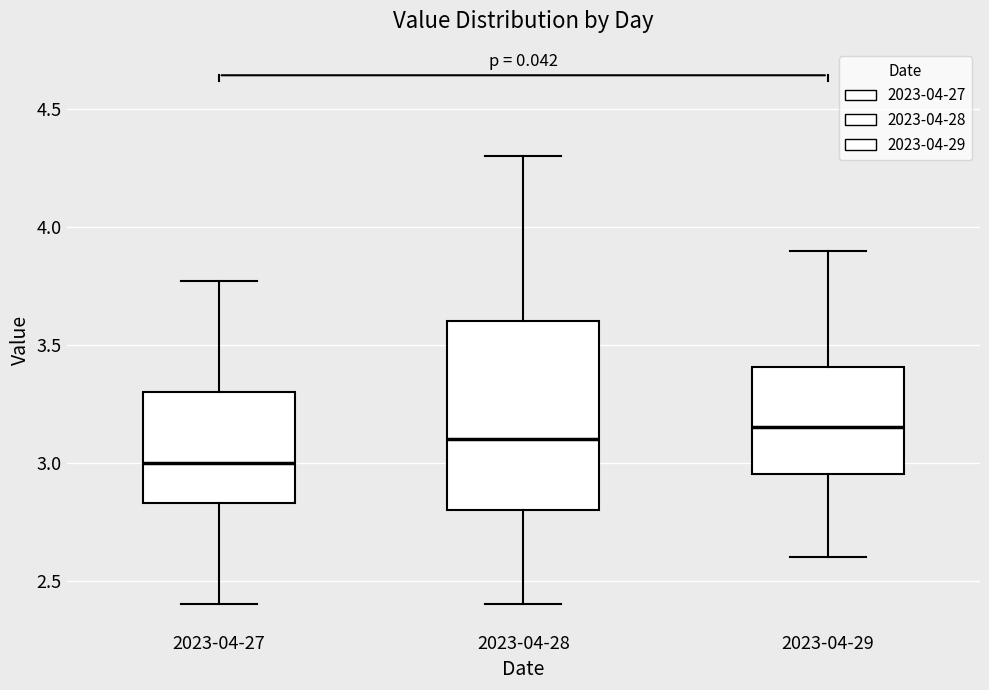

Reading left to right, transcribe this box plot: for each box, give where its median line is, the range the box spans, and where its two whiskers end, as read against the y-axis. The values are not printed on the chart, so give them approximately, as read against the axis.

2023-04-27: median 3.00, box 2.85 to 3.30, whiskers 2.40 to 3.75
2023-04-28: median 3.10, box 2.80 to 3.60, whiskers 2.40 to 4.30
2023-04-29: median 3.15, box 2.95 to 3.40, whiskers 2.60 to 3.90